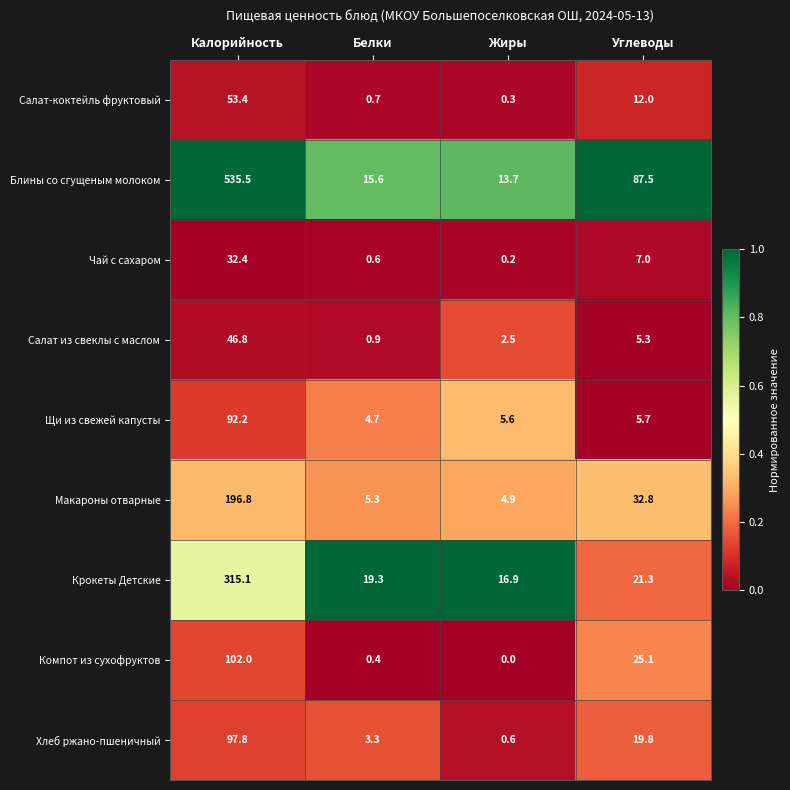

At which category is the sum across all series the highest?

Калорийность